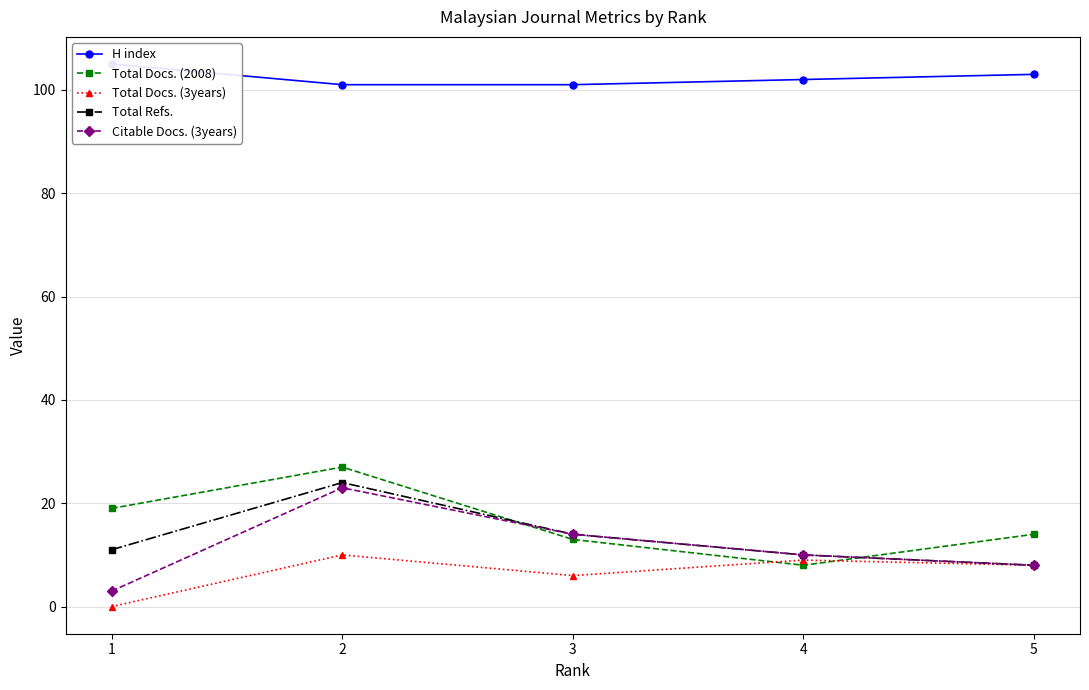

What are all the series names shown in the legend?

H index, Total Docs. (2008), Total Docs. (3years), Total Refs., Citable Docs. (3years)